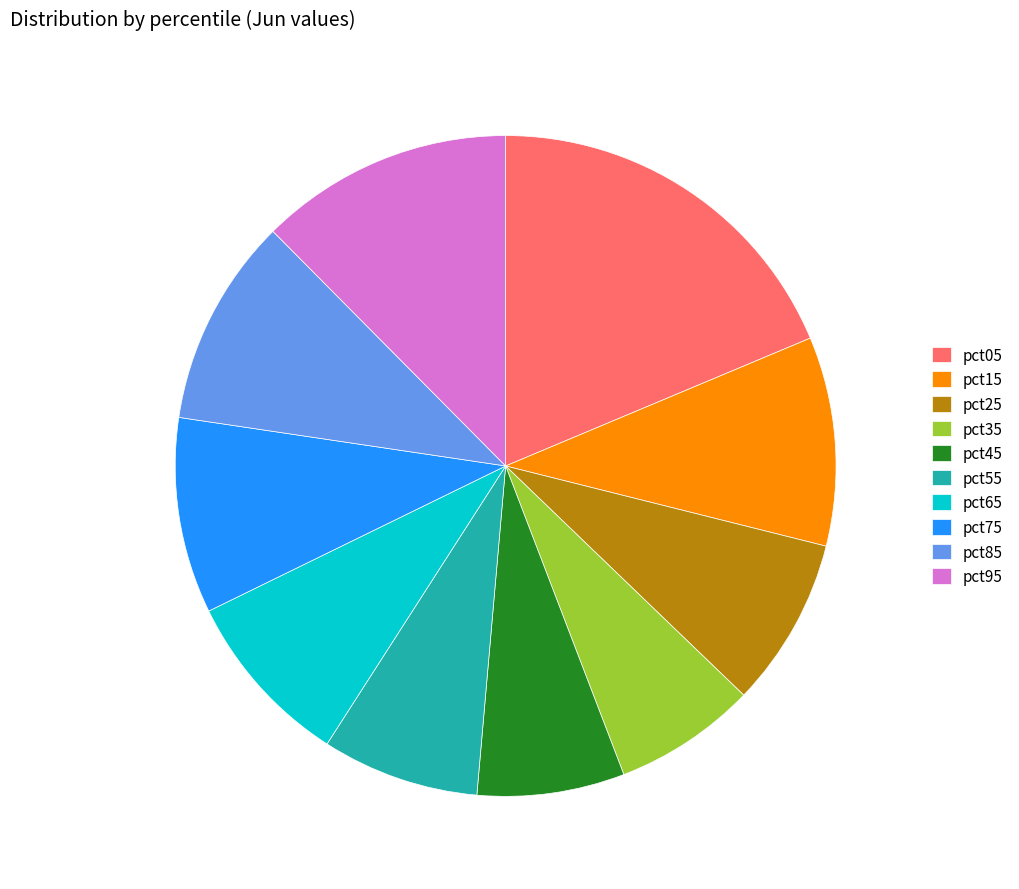

Which slice is the largest?

pct05